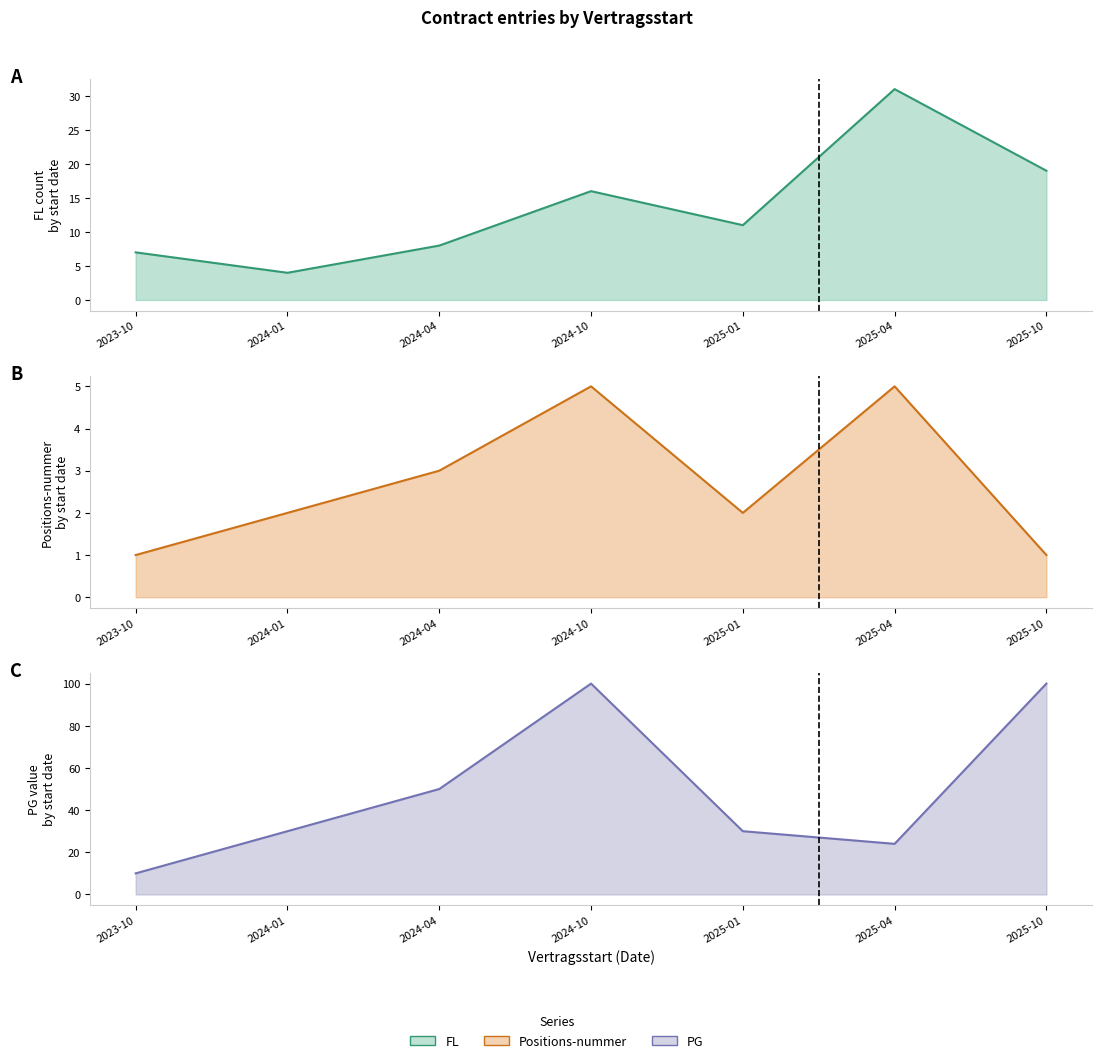

True or false: Positions-nummer has more than 2 points higher than both neighbors.

False